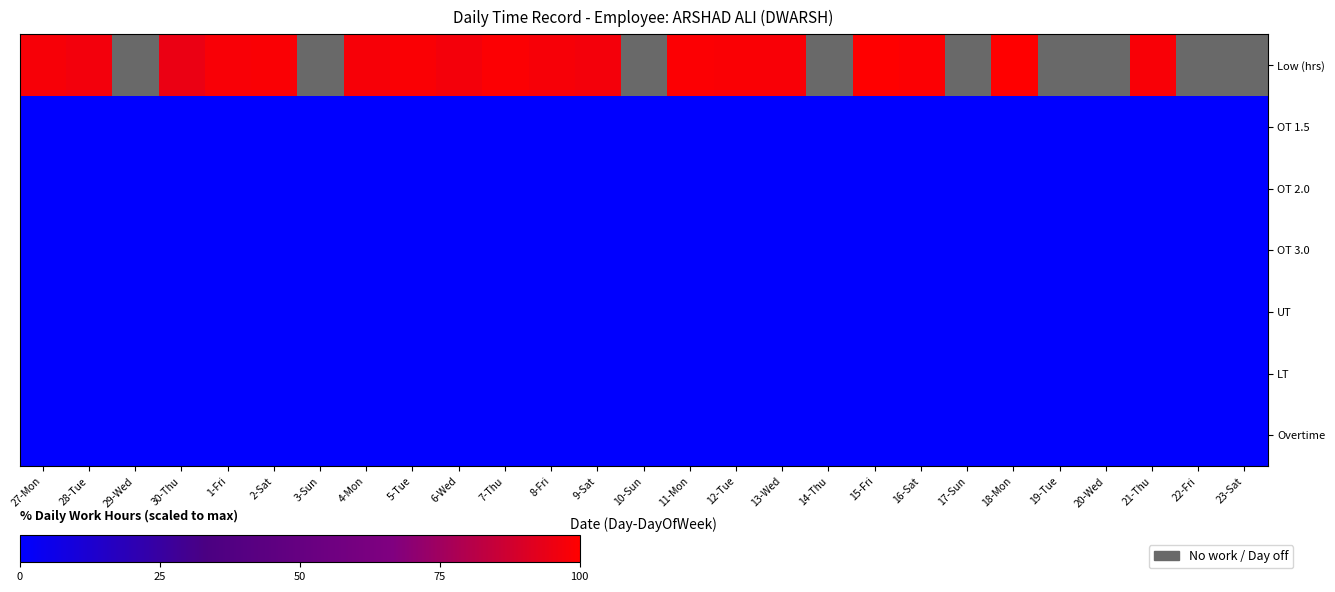

The LT series shows 0.0 at 21-Thu. True or false?

True